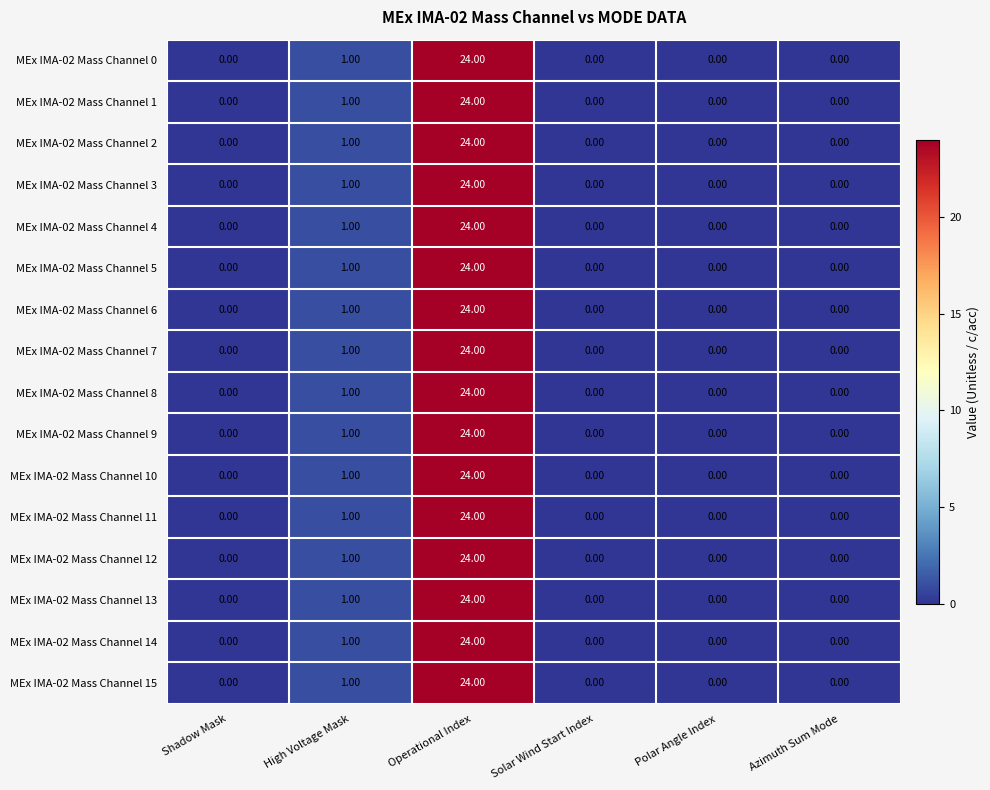

What is the sum of all MEx IMA-02 Mass Channel 3 values?

25